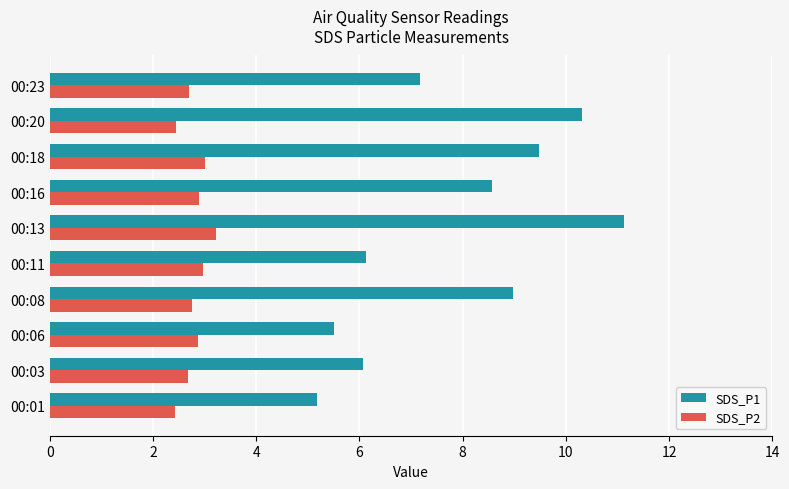

List the series in order of their overall mean, highest first.

SDS_P1, SDS_P2